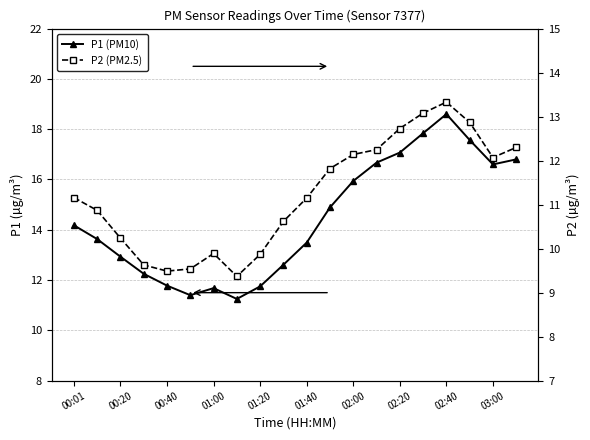

List the series in order of their peak value, highest first.

P1 (PM10), P2 (PM2.5)